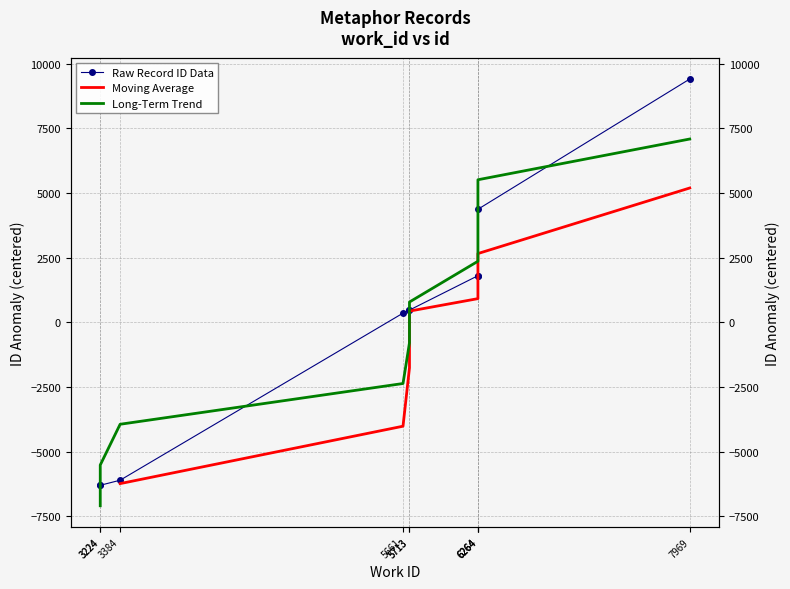

Where does the data first go above 475?

5713